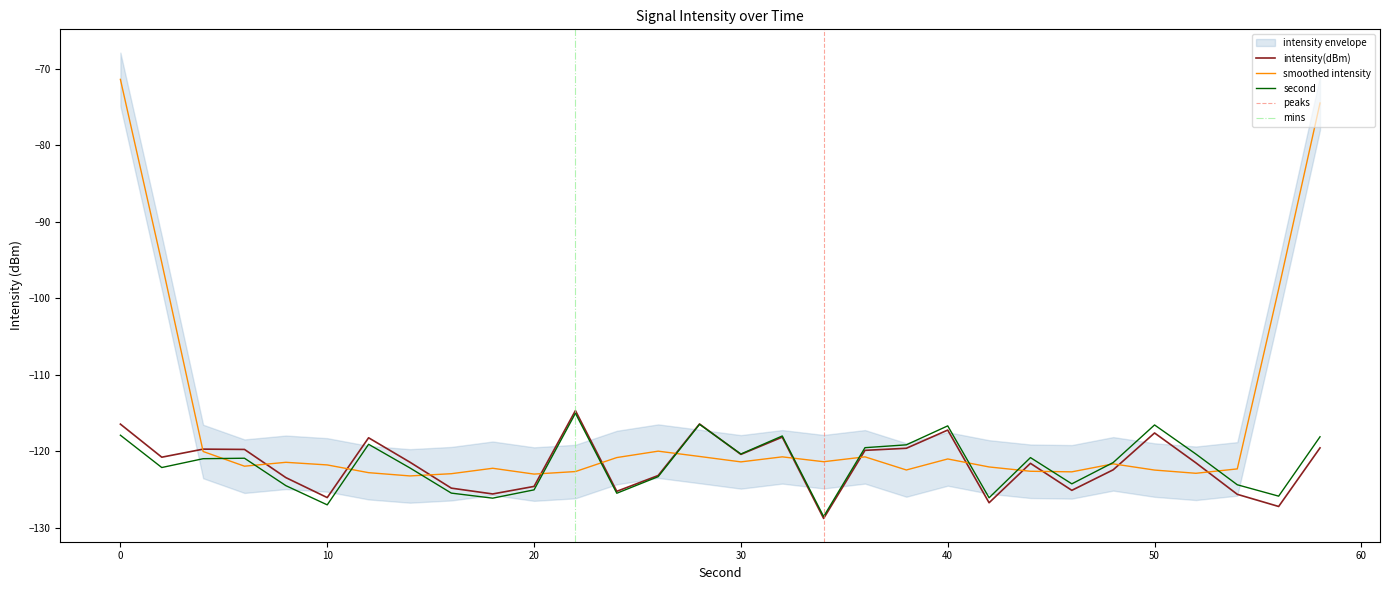

True or false: minute and intensity(dBm) intersect in this chart.

False